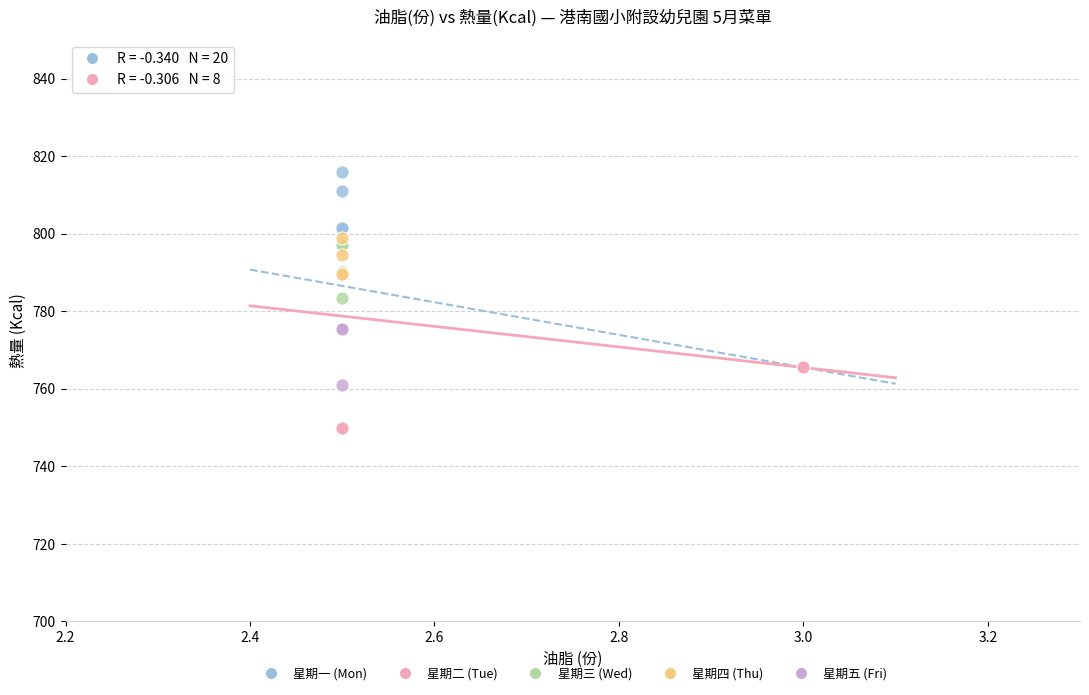

Which series reaches the minimum Y coordinate?

星期二 (Tue)